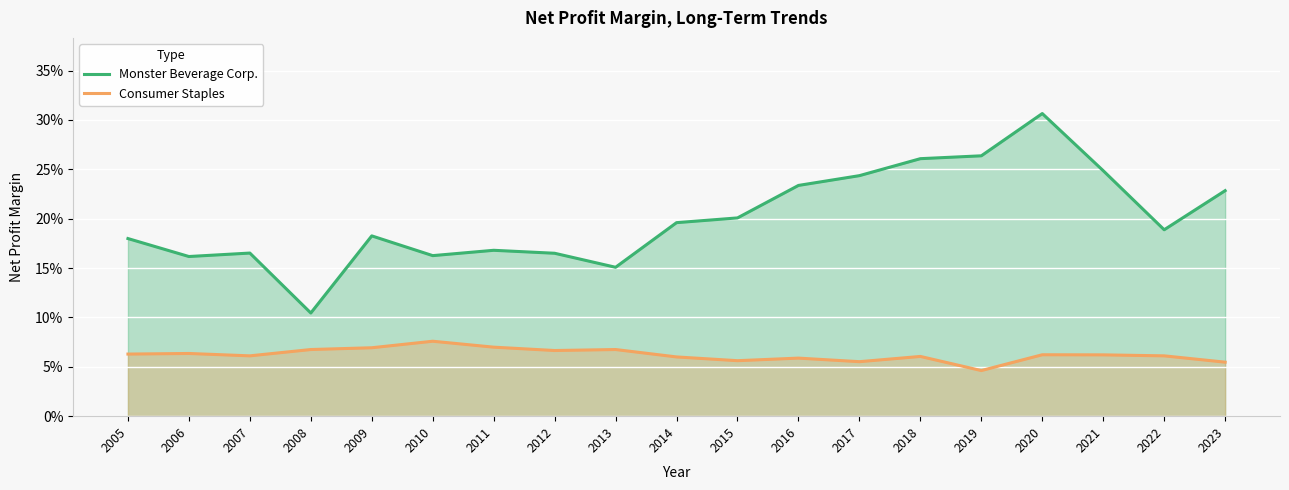

What is the value of the Consumer Staples point at the 4th from the left?

0.1